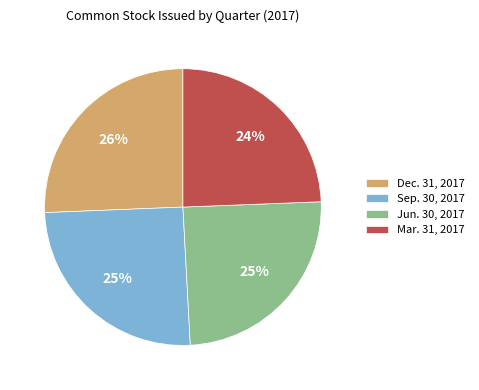

To the nearest percent, what is the combined percentage of Mar. 31, 2017 and Dec. 31, 2017?

50%